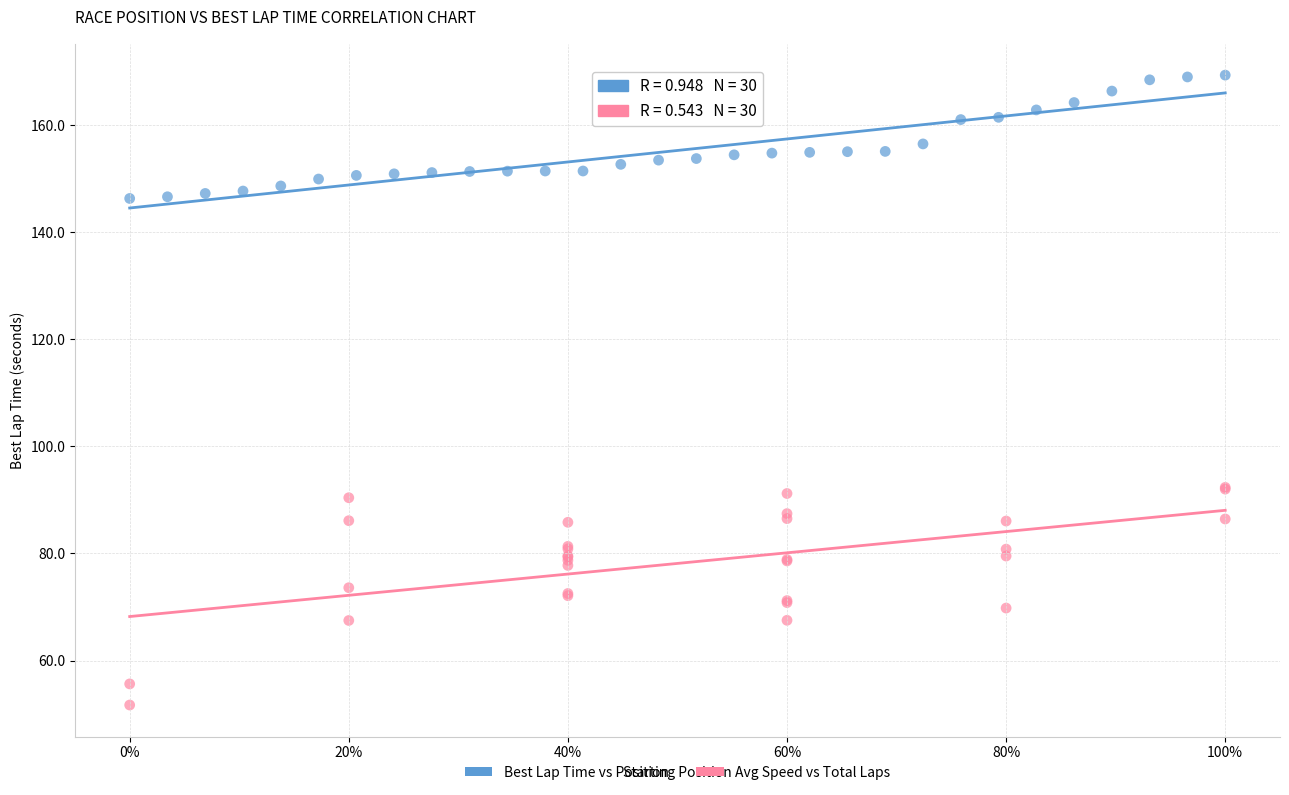

Which series has the largest Y range (max minus min)?

Avg Speed vs Total Laps